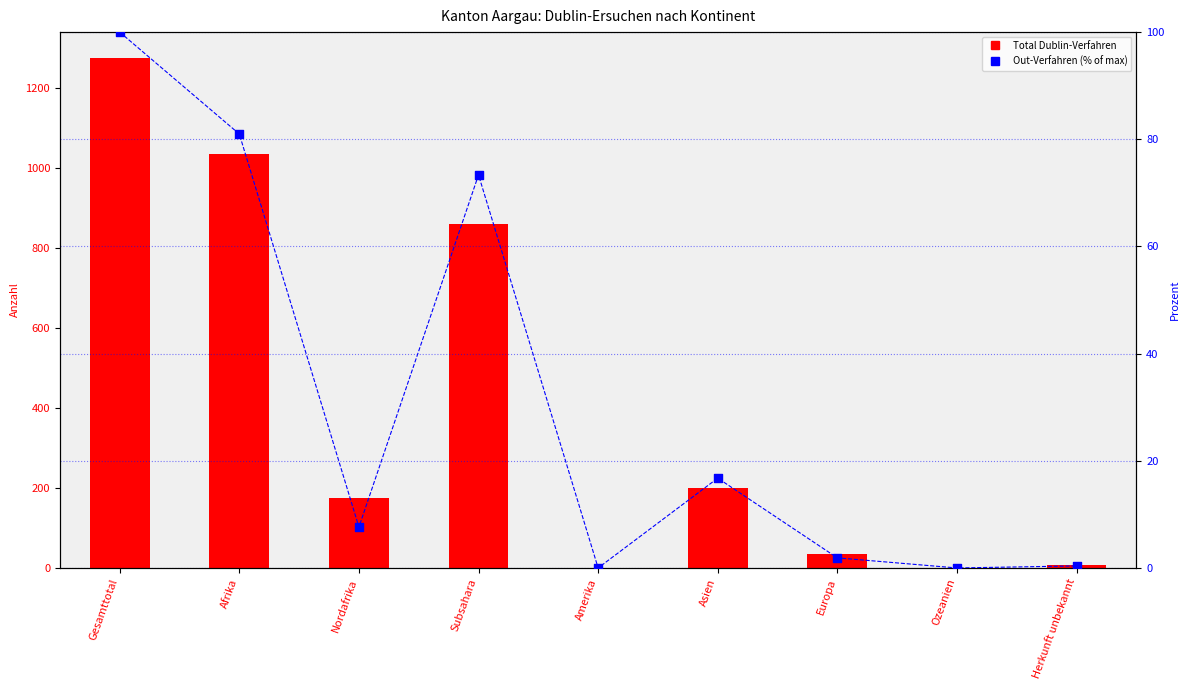

What are all the series names shown in the legend?

Total Dublin-Verfahren, Out-Verfahren